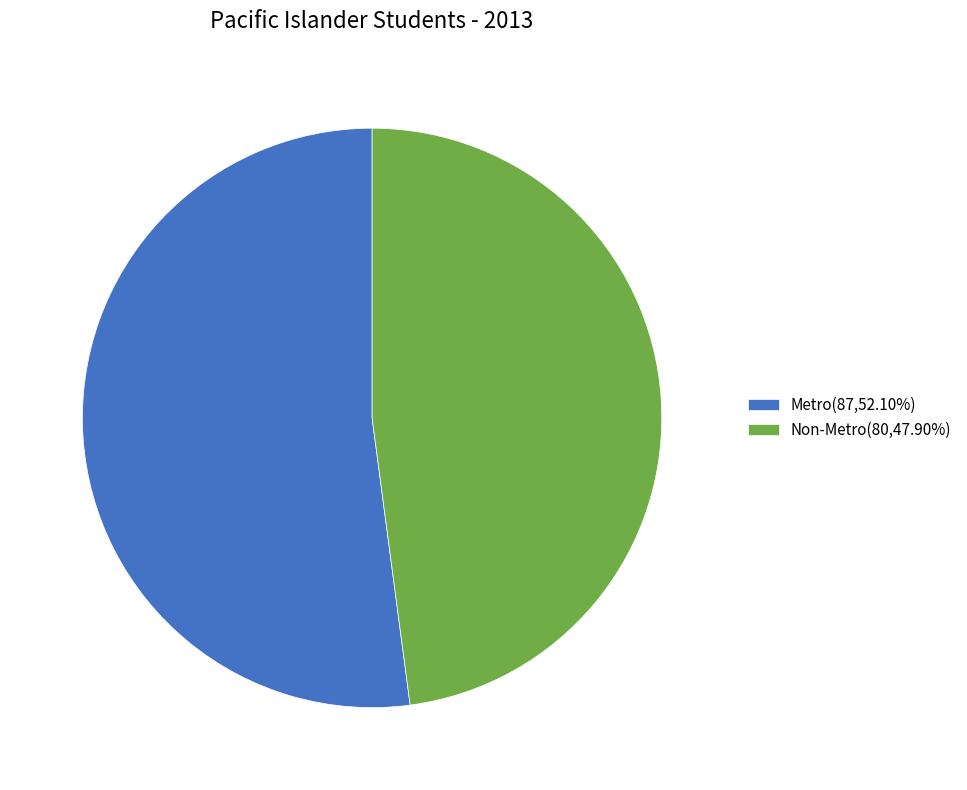

Approximately how many times larger is the value at Non-Metro(80,47.90%) compared to Metro(87,52.10%)?

0.9